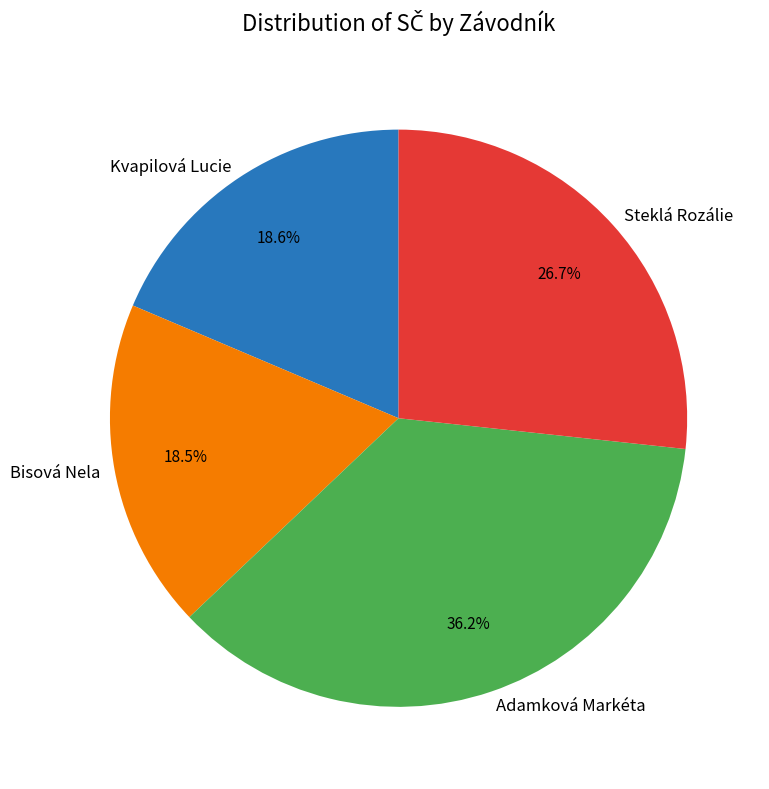

True or false: Adamková Markéta accounts for 24% of the total.

False